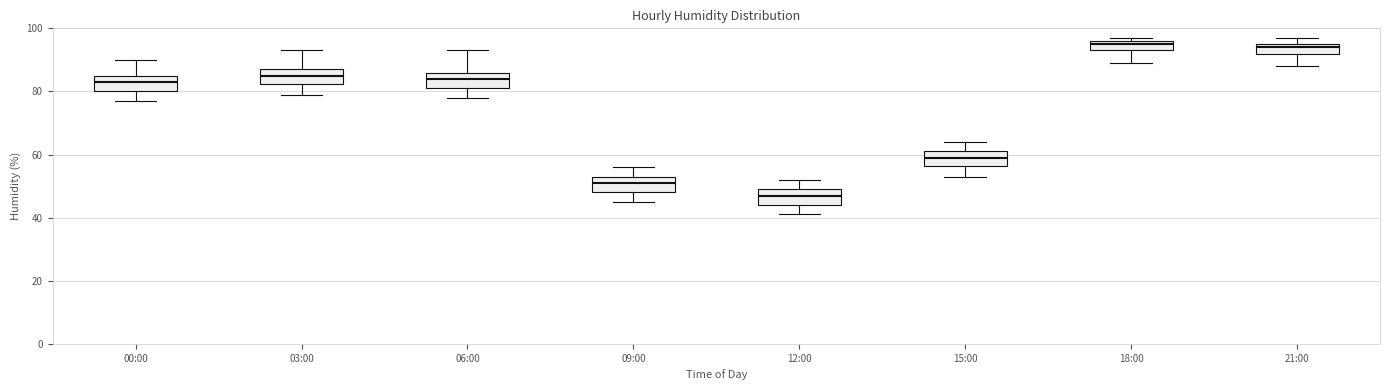

Reading left to right, transcribe this box plot: for each box, give where its median line is, the range the box spans, and where its two whiskers end, as read against the y-axis. The values are not printed on the chart, so give them approximately, as read against the axis.

00:00: median 84, box 80 to 86, whiskers 78 to 90
03:00: median 86, box 82 to 88, whiskers 80 to 94
06:00: median 84, box 82 to 86, whiskers 78 to 94
09:00: median 52, box 48 to 54, whiskers 46 to 56
12:00: median 48, box 44 to 50, whiskers 42 to 52
15:00: median 60, box 56 to 62, whiskers 54 to 64
18:00: median 96 (just below the box's upper edge), box 94 to 96, whiskers 90 to 98
21:00: median 94, box 92 to 96, whiskers 88 to 98